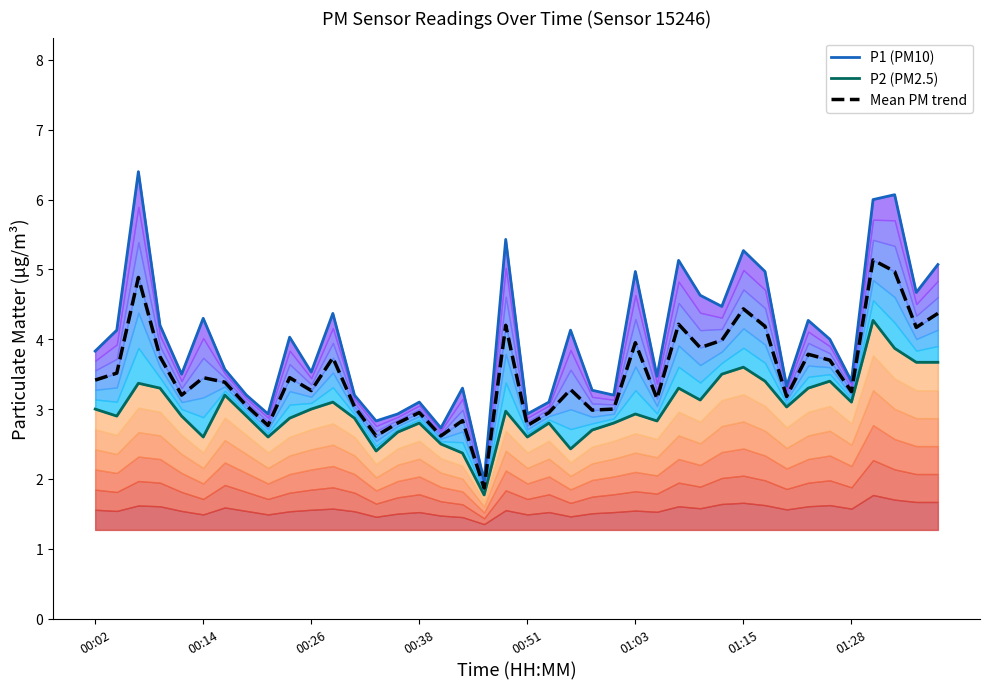

Count the number of categories in the chart.

40